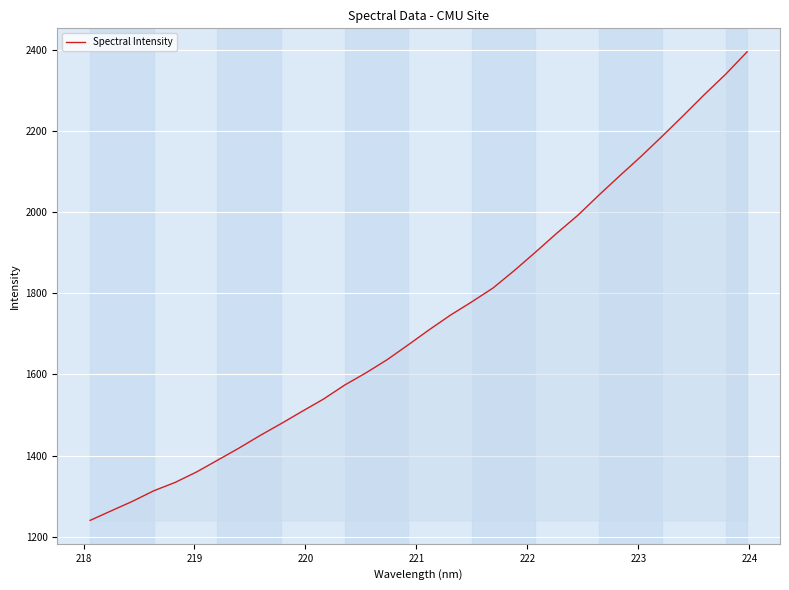

What is the minimum value shown in the chart?

1240.4